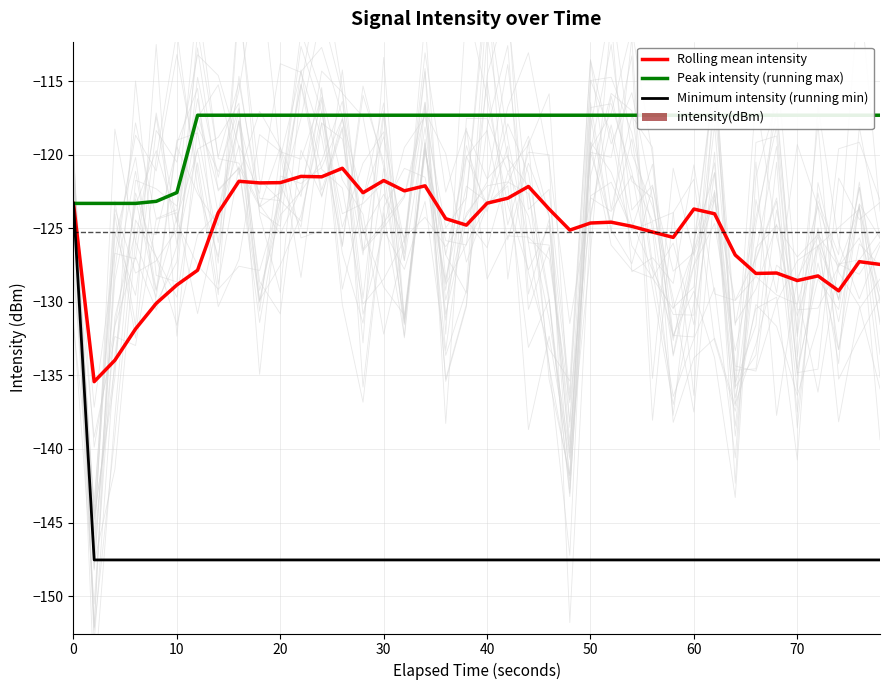

The value of Rolling mean intensity at 50 is -124.6. True or false?

True